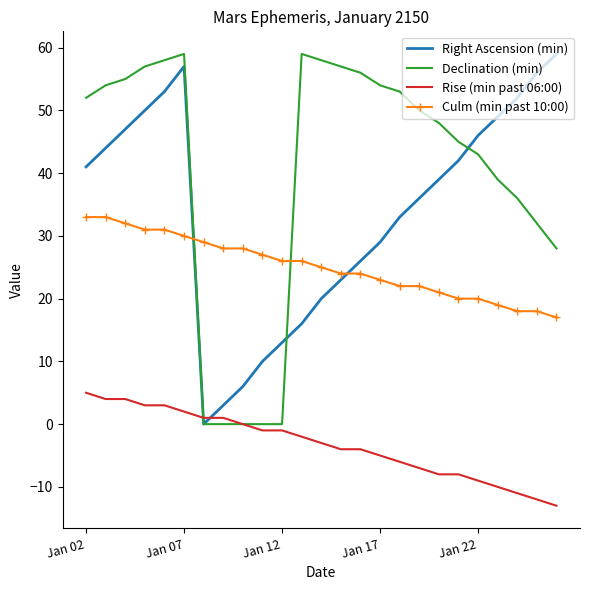

After their last crossing, which series has the higher values: Rise (min past 06:00) or Right Ascension (min)?

Right Ascension (min)